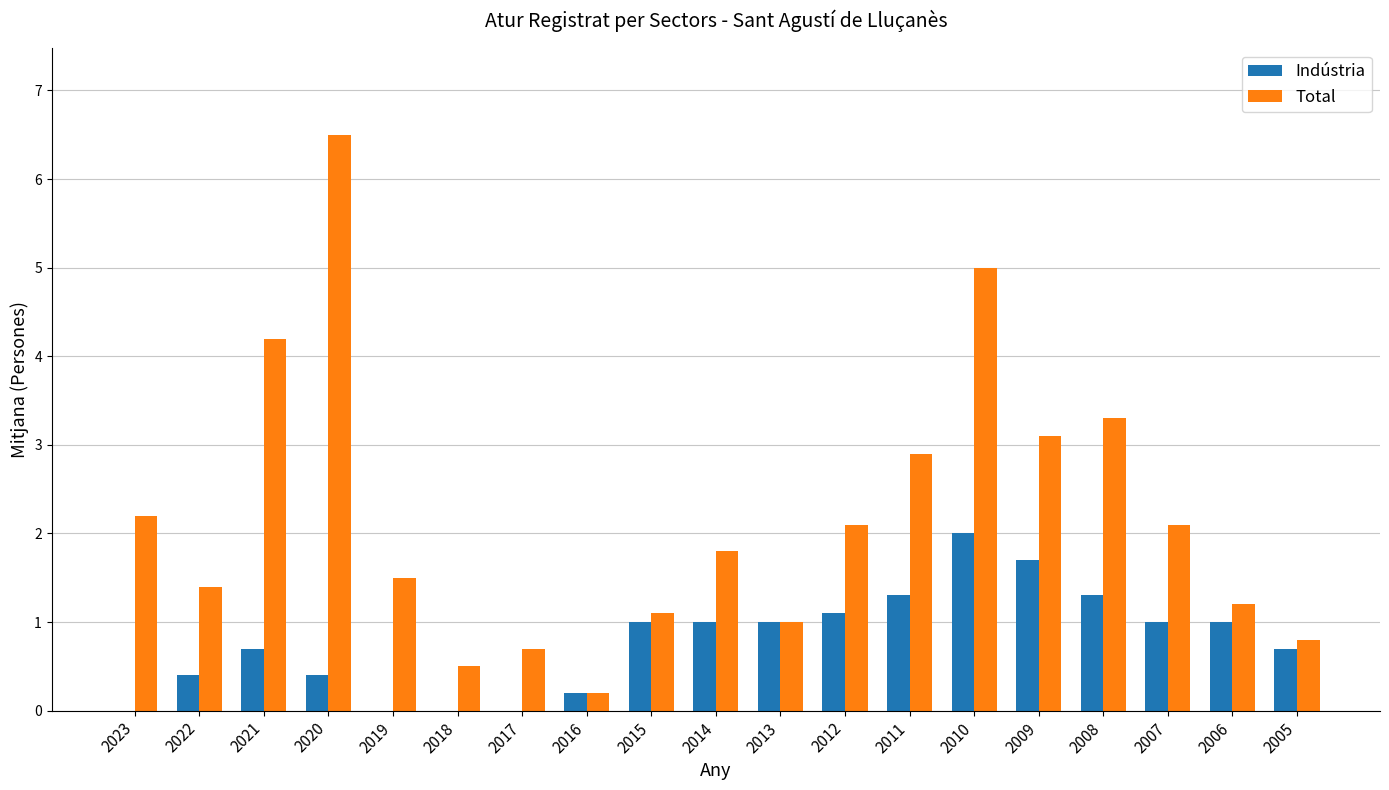

The value of Indústria at 2023 is 0.0. True or false?

True